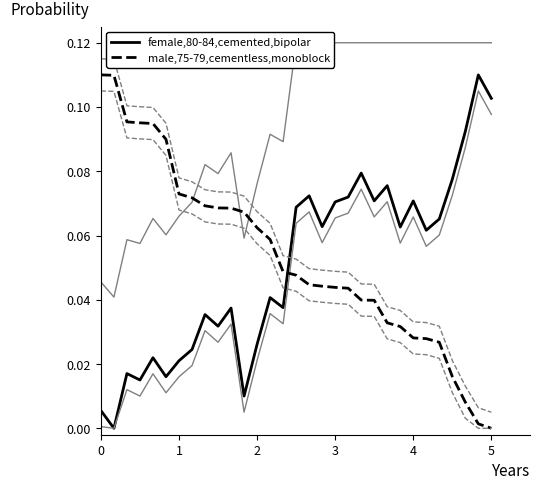

Which series has the largest total across all categories?

male,75-79,cementless,monoblock